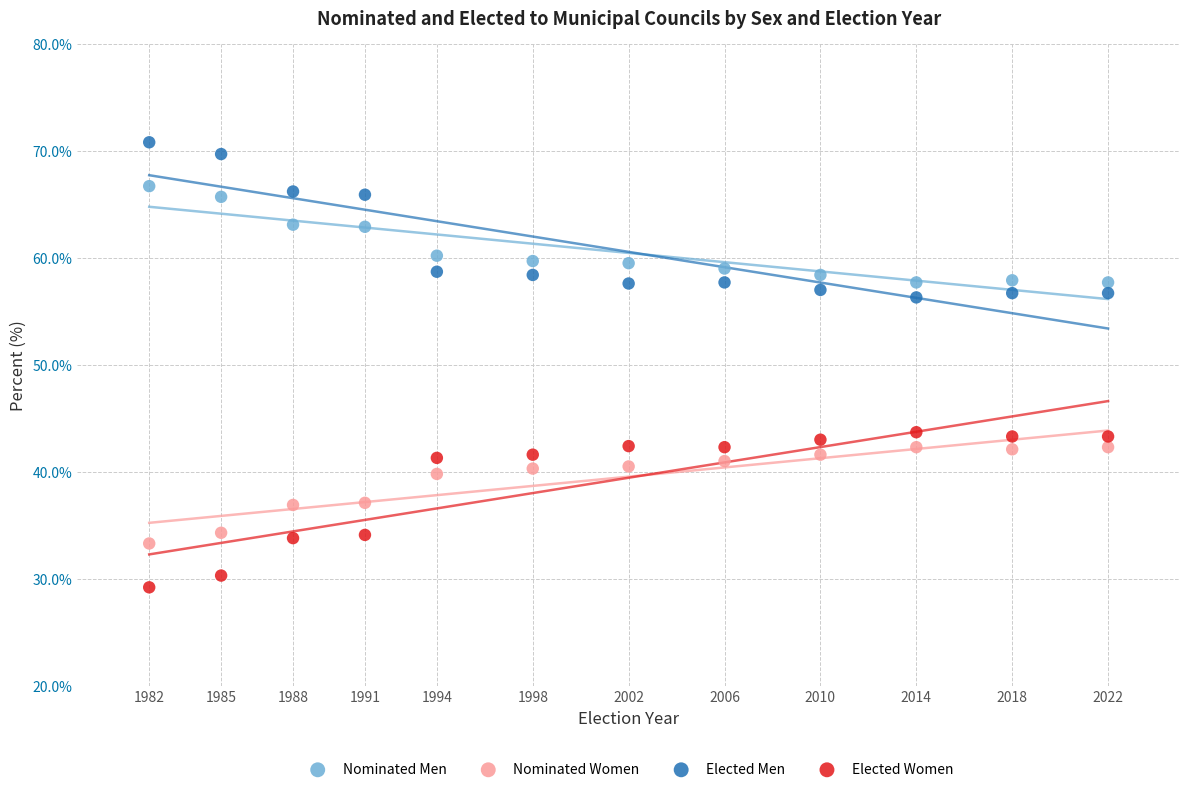

Which series reaches the maximum Y coordinate?

Elected Men